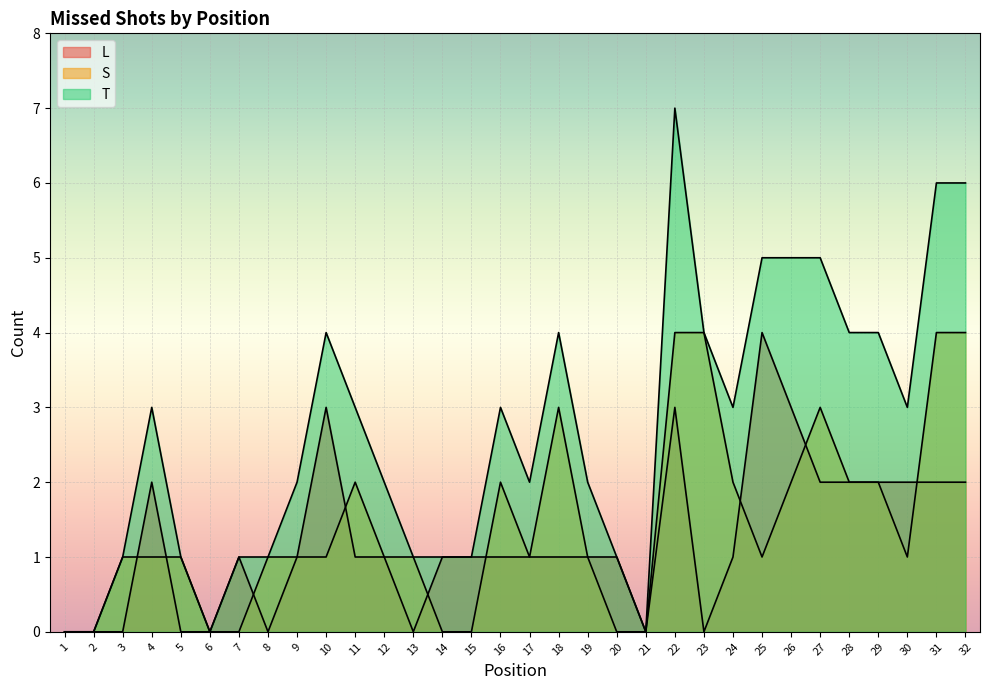

Is it true that T equals 1 at 28?

False